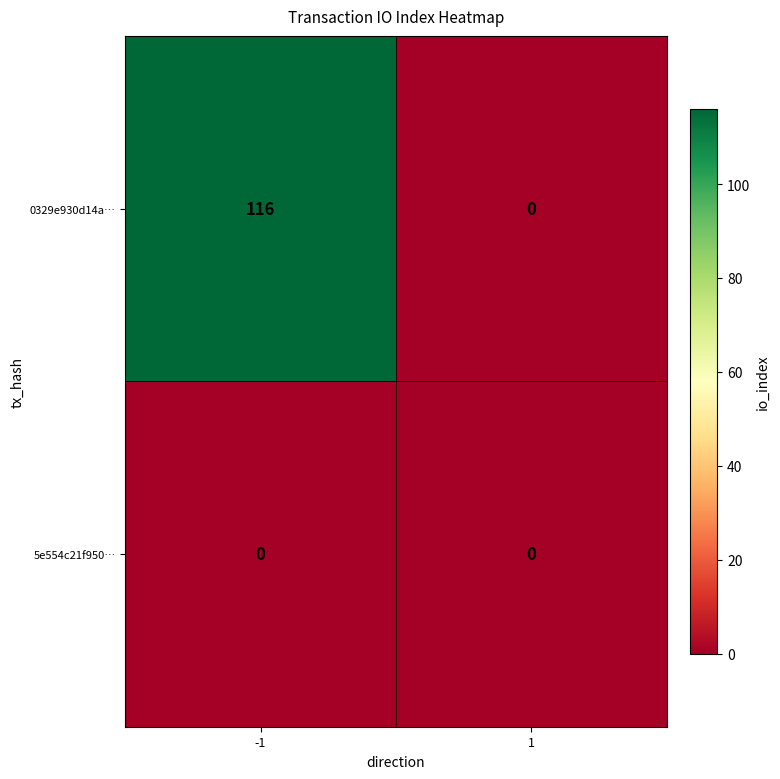

The value of 5e554c21f950… at -1 is 0. True or false?

True